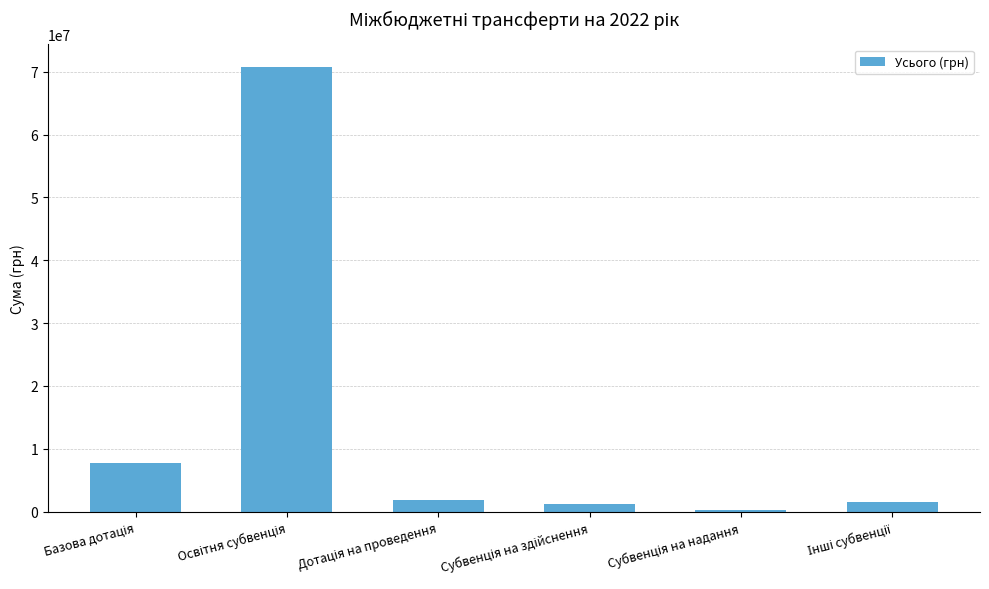

What is the greatest value displayed?

70812400.0